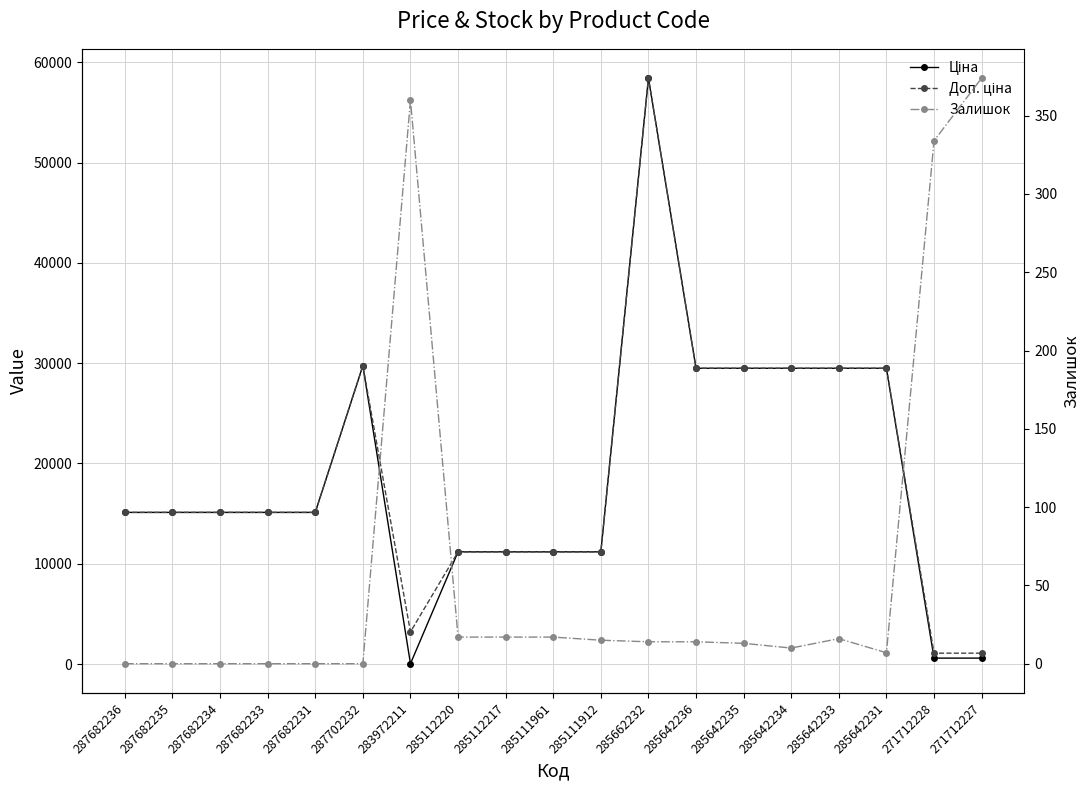

Is it true that Залишок equals 13.0 at 285642235?

True